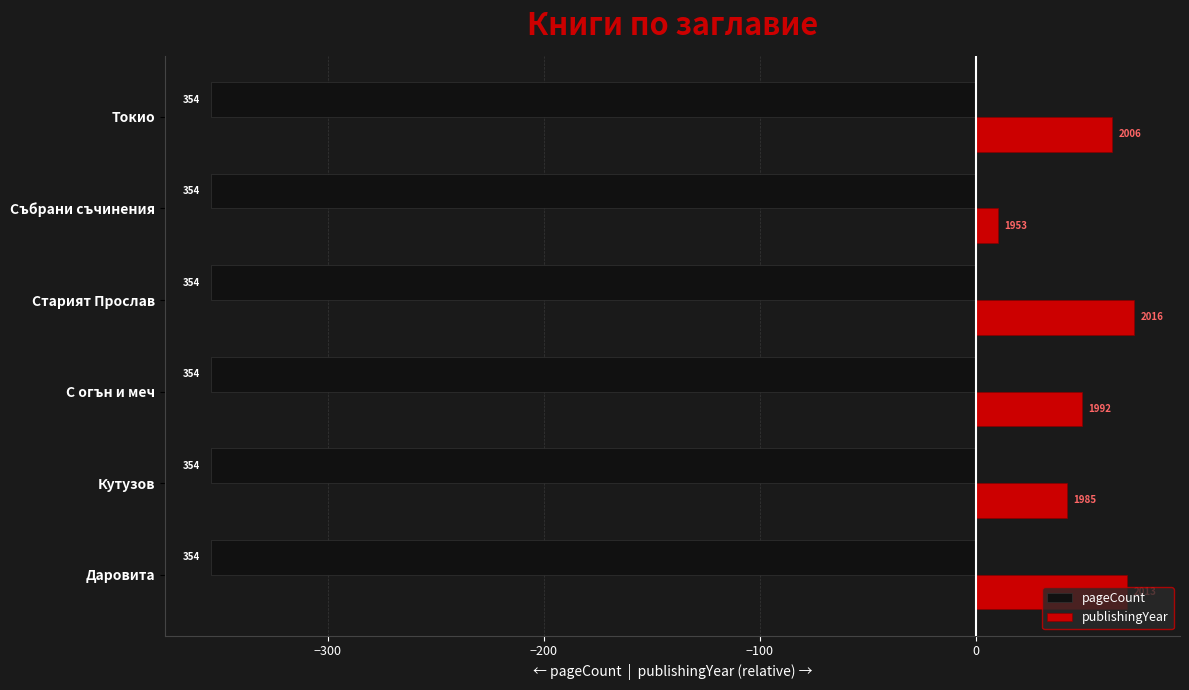

What are all the series names shown in the legend?

pageCount, publishingYear